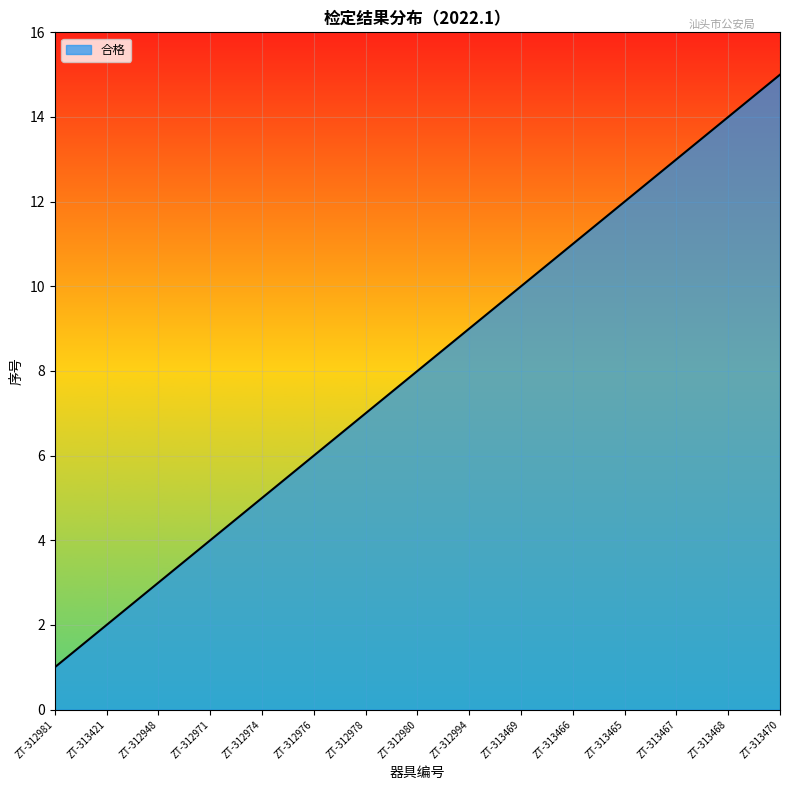

What is the maximum value shown in the chart?

15